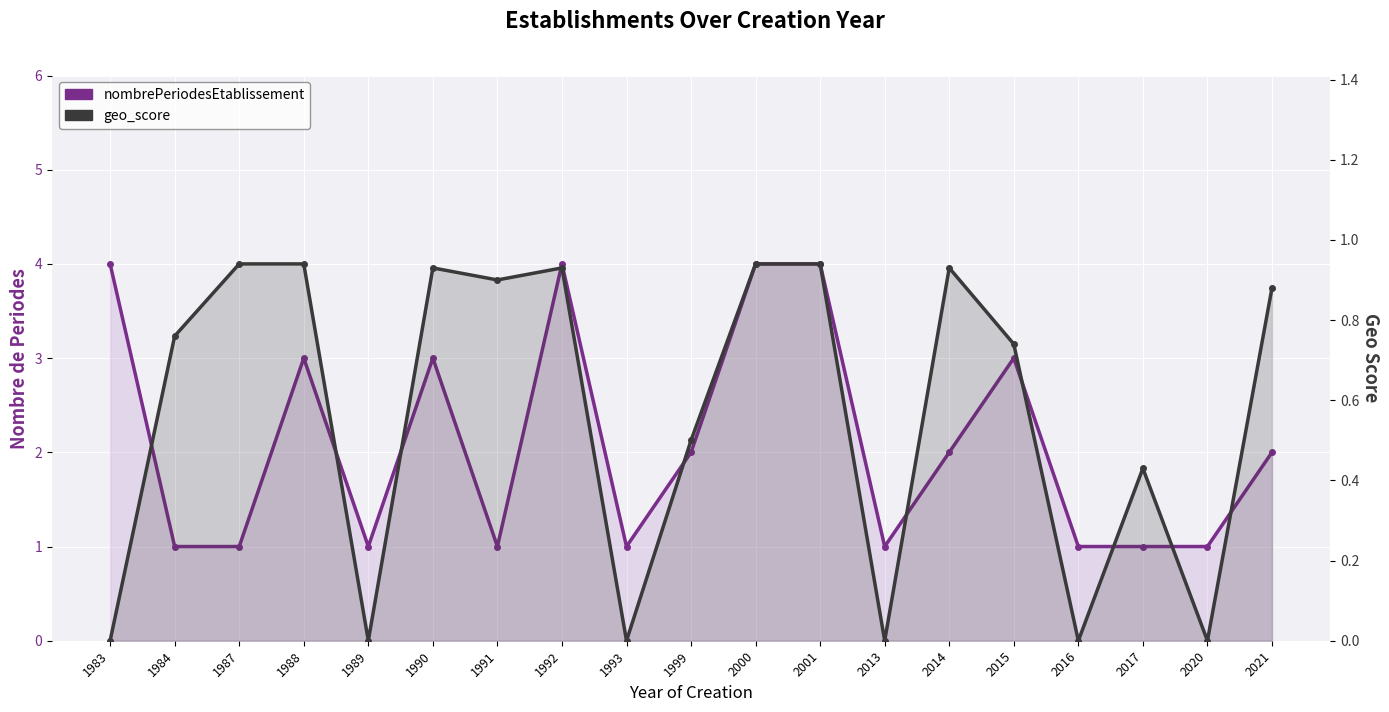

What is the sum of the geo_score values at 1988 and 1990?

1.9